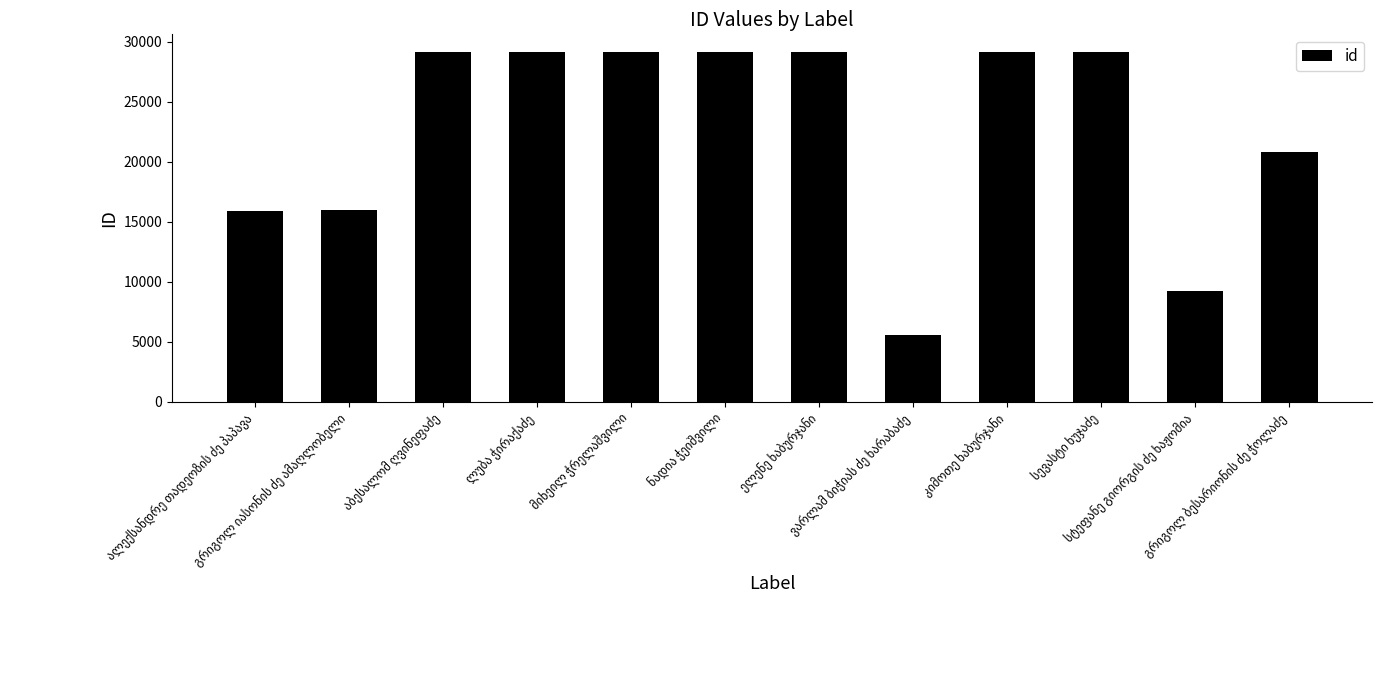

What is the maximum value shown in the chart?

29169